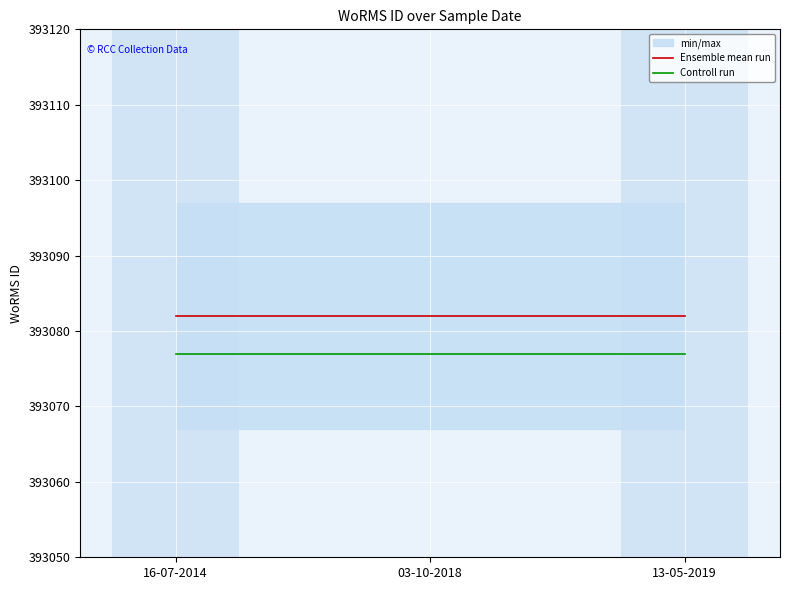

Which category has the lowest value across all series?

16-07-2014